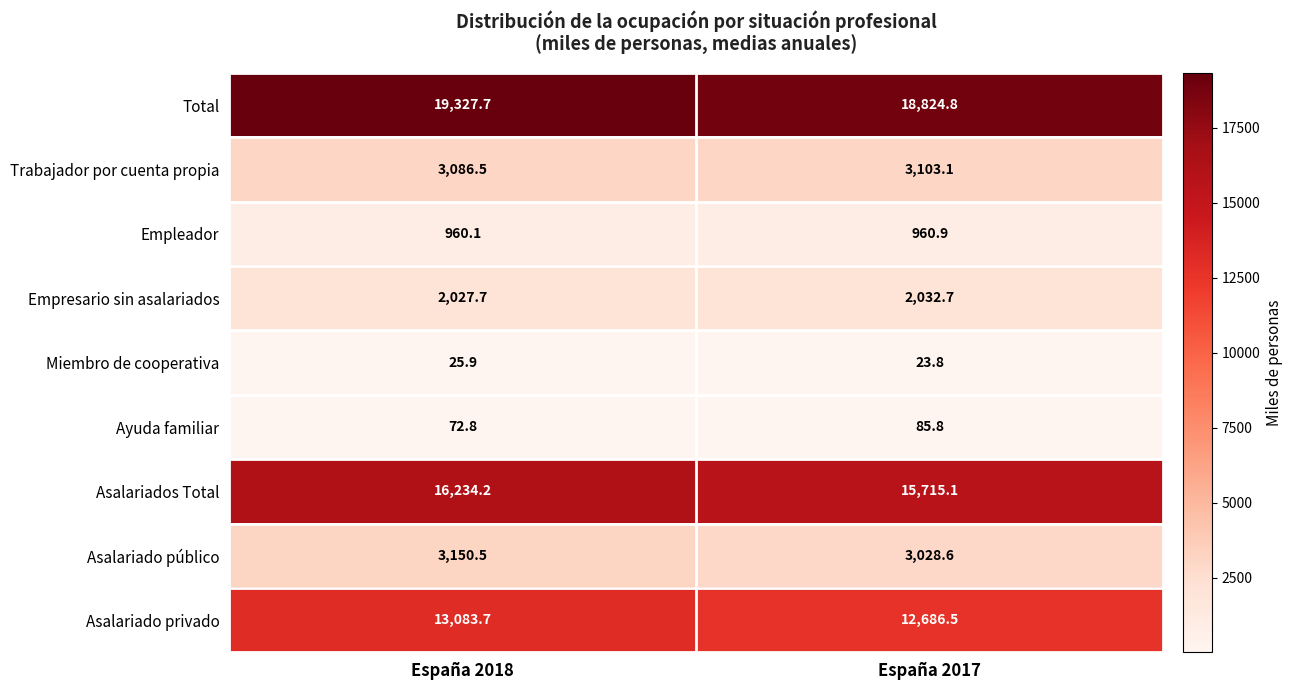

At which label is Miembro de cooperativa closest to 24?

España 2017